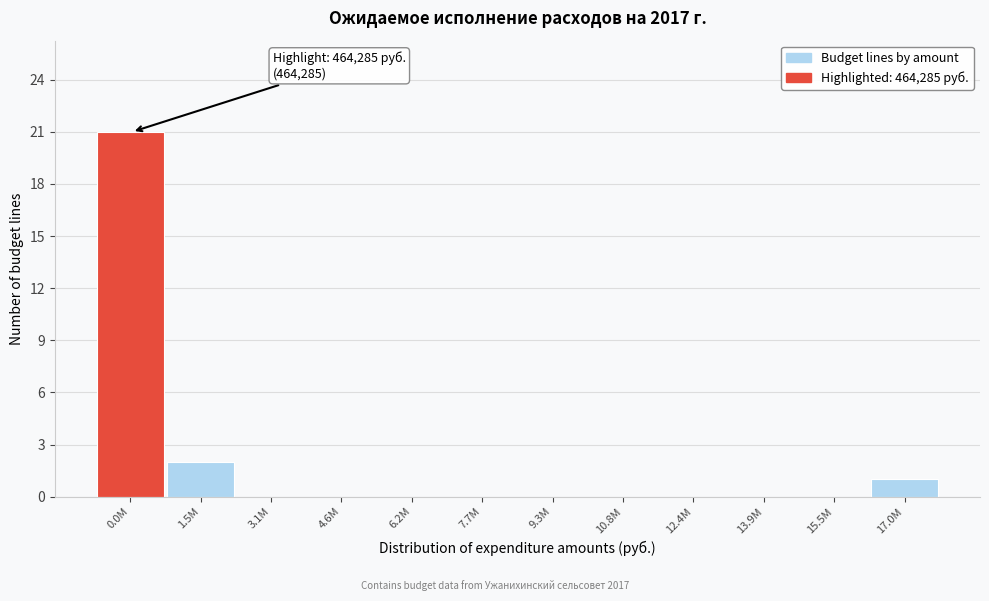

Reading right to left, transcribe all the data shown in this chart.

17.0M=1	15.5M=0	13.9M=0	12.4M=0	10.8M=0	9.3M=0	7.7M=0	6.2M=0	4.6M=0	3.1M=0	1.5M=2	0.0M=21